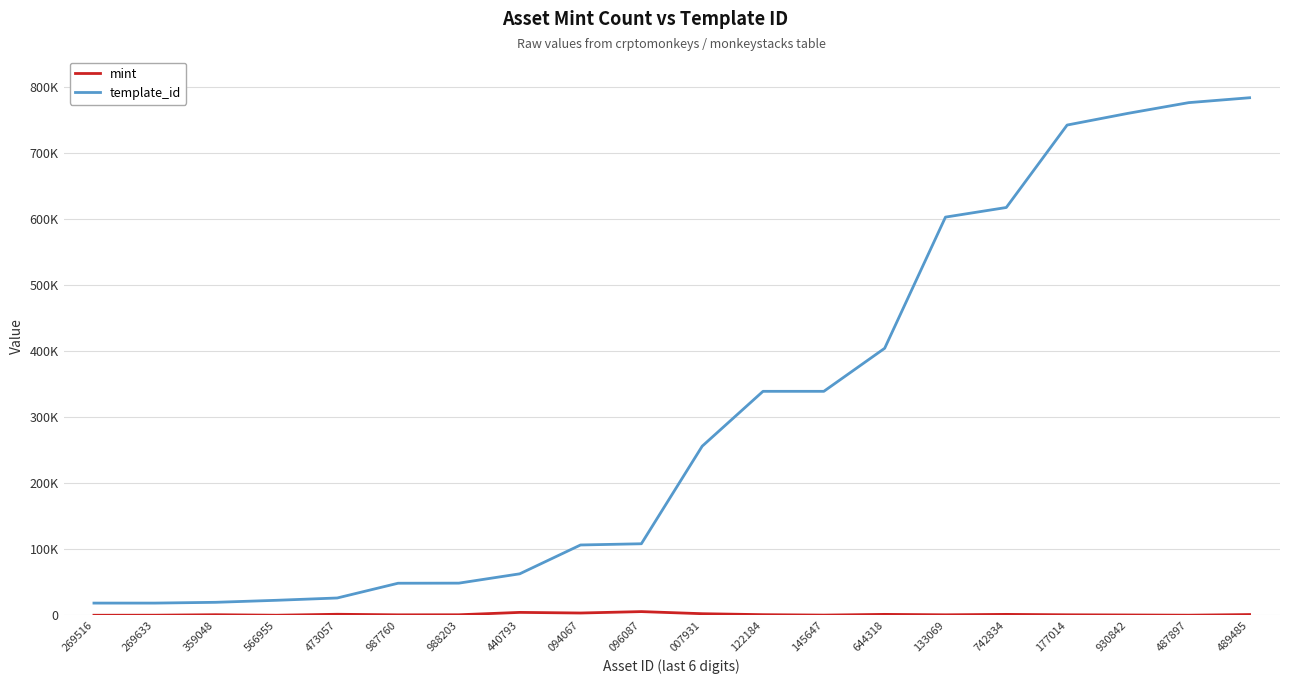

Reading left to right, what are all the values shown in this chart?

mint: 263	354	1075	314	1747	902	993	4585	3653	5773	2610	1138	503	1578	944	1569	964	675	367	1319
template_id: 18668	18668	19842	22896	26402	48730	48873	62974	106640	108484	256179	339228	339233	404373	602961	617504	742322	760016	776258	783650